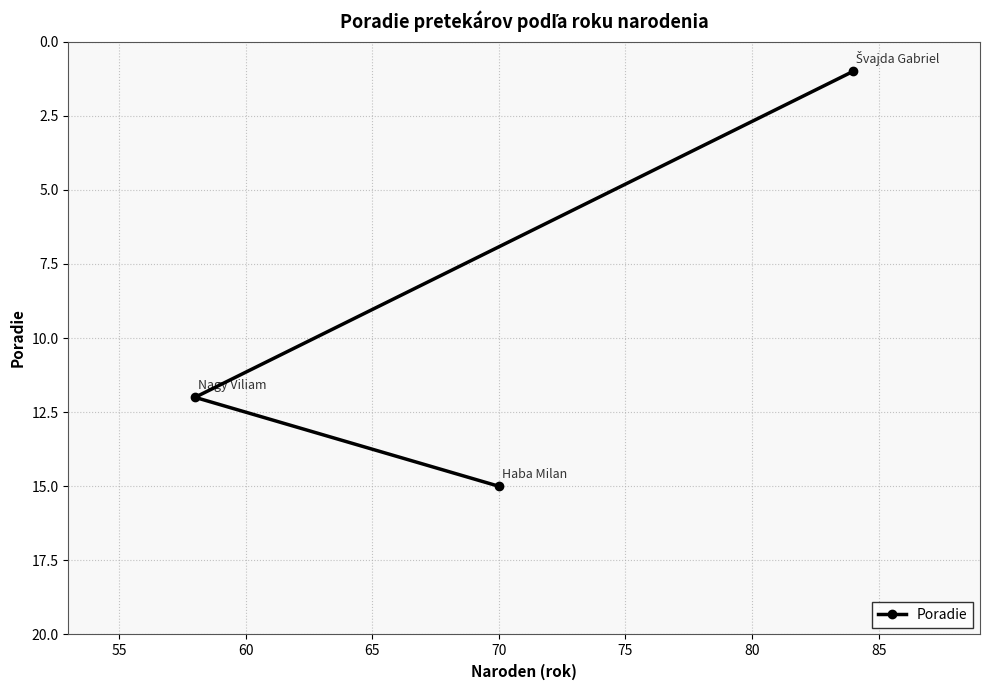

What is the greatest value displayed?

15